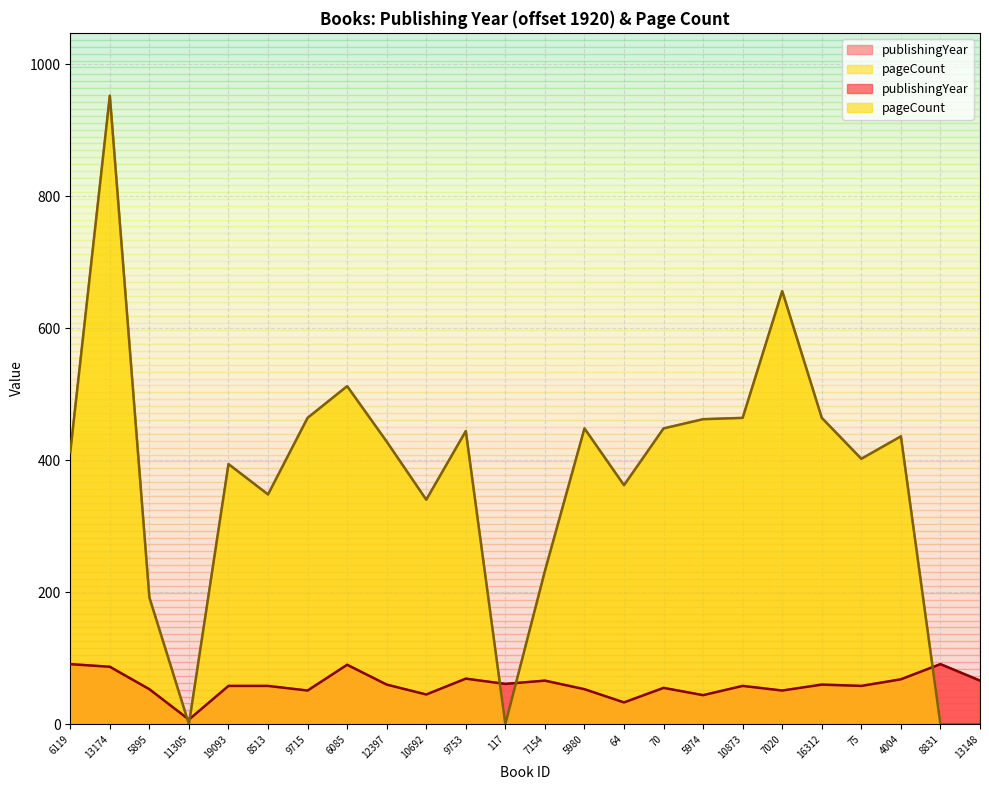

Reading left to right, extract all data points from this chart.

publishingYear: 6119=91	13174=87	5895=53	11305=7	19093=58	8513=58	9715=51	6085=90	12397=60	10692=45	9753=69	117=61	7154=66	5980=53	64=33	70=55	5974=44	10873=58	7020=51	16312=60	75=58	4004=68	8831=91	13148=66
pageCount: 6119=412	13174=952	5895=192	11305=0	19093=394	8513=348	9715=464	6085=512	12397=428	10692=340	9753=444	117=0	7154=232	5980=448	64=362	70=448	5974=462	10873=464	7020=656	16312=464	75=402	4004=436	8831=0	13148=0